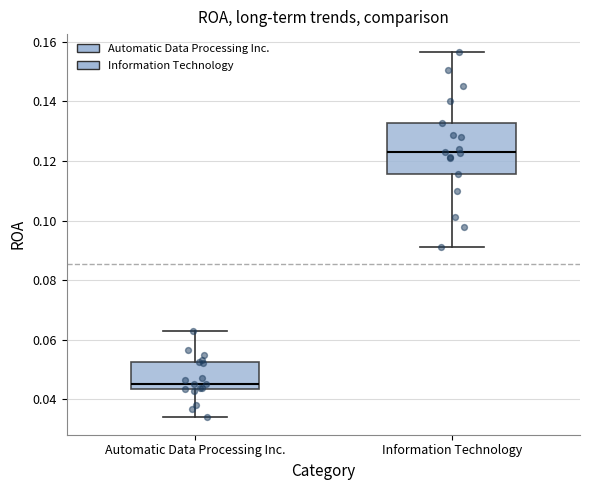

Reading left to right, read every box against the y-axis: the position of its median line, the range the box covers, and the ends of its whiskers. The values are not printed on the chart, so give them approximately, as read against the axis.

Automatic Data Processing Inc.: median 0.046, box 0.044 to 0.052, whiskers 0.034 to 0.064
Information Technology: median 0.124, box 0.116 to 0.132, whiskers 0.092 to 0.156